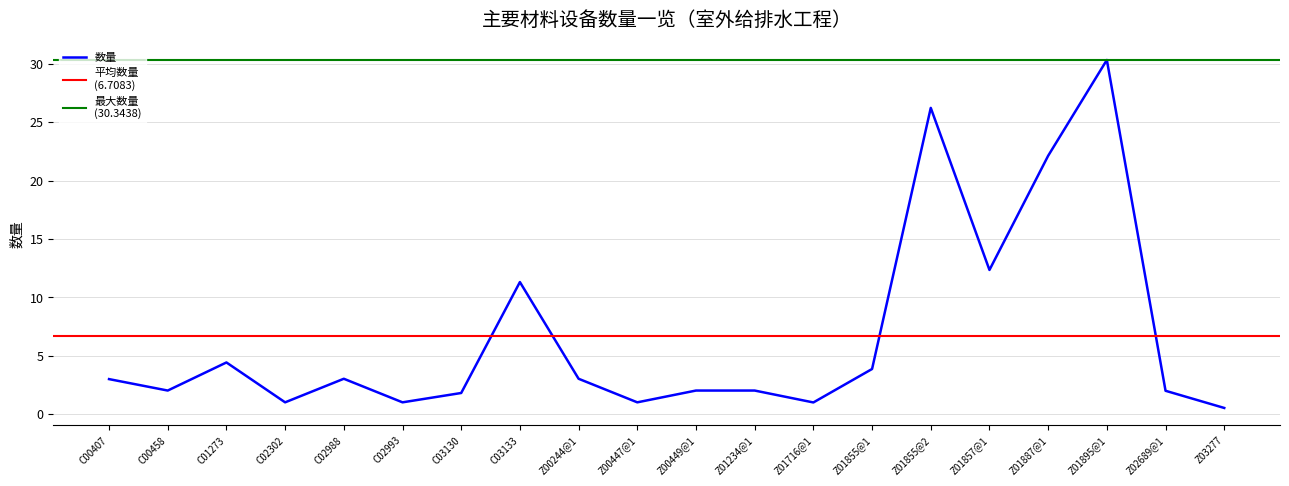

Rank the categories by value from lowest to highest.

Z03277, Z01716@1, C02302, C02993, Z00447@1, C03130, Z02689@1, C00458, Z00449@1, Z01234@1, C00407, C02988, Z00244@1, Z01855@1, C01273, C03133, Z01857@1, Z01887@1, Z01855@2, Z01895@1